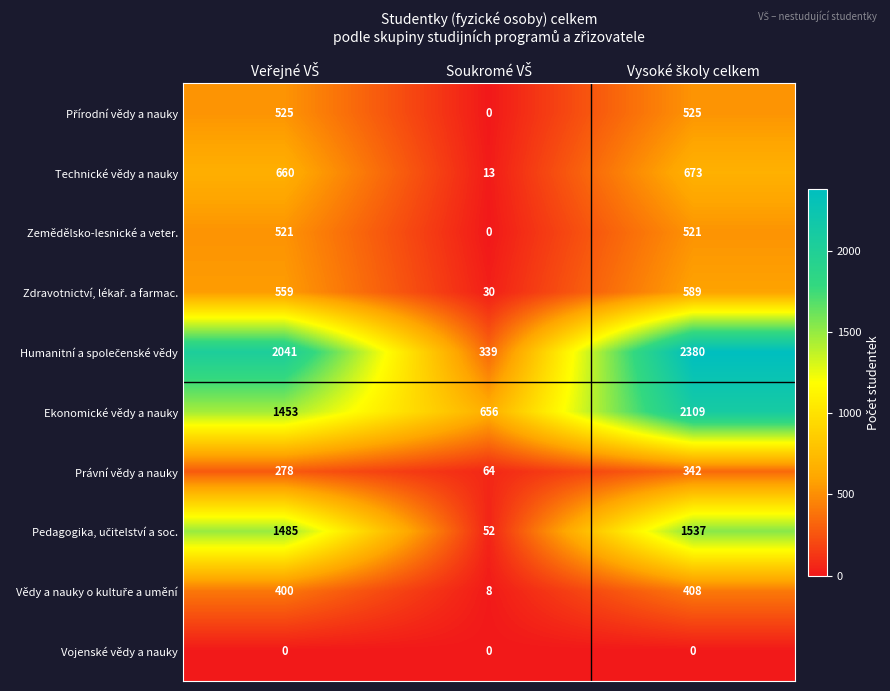

What is the maximum value for Zemědělsko-lesnické a veter.?

521